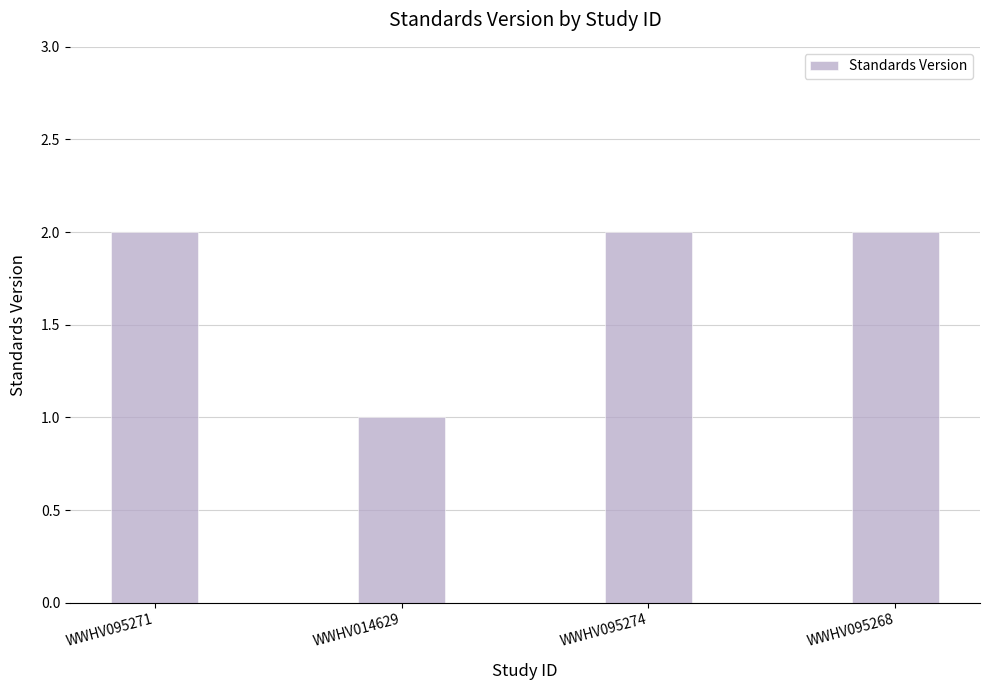

True or false: the data shows 2 at WWHV095274.

True